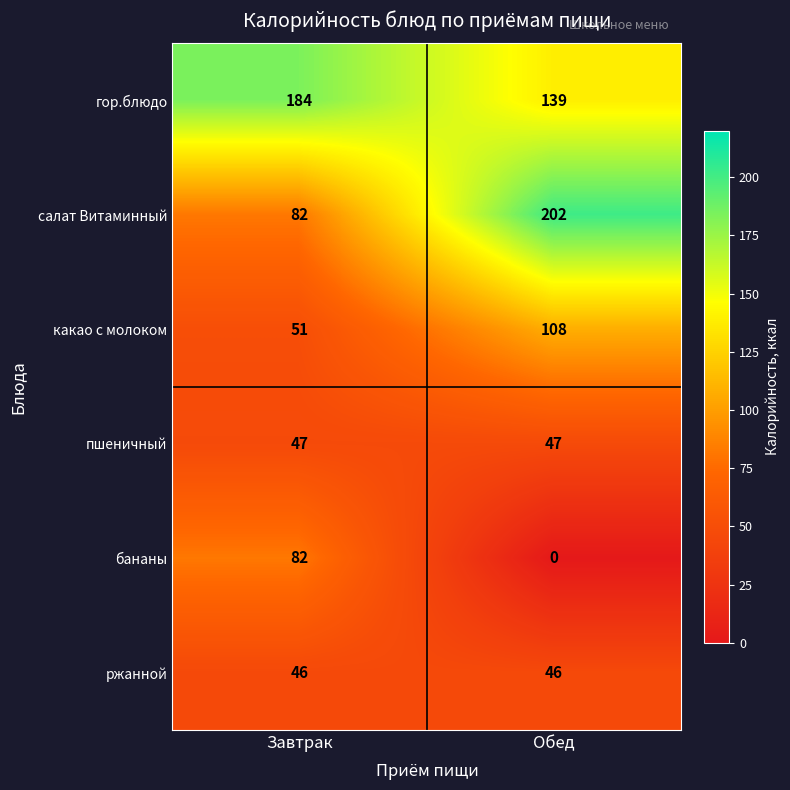

Count the number of categories in the chart.

2